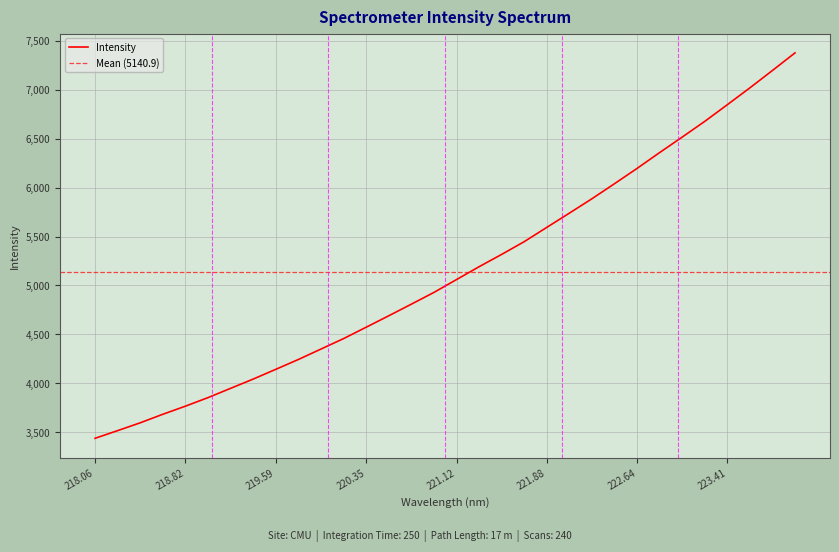

What is the label of the 7th point from the right?

222.8355